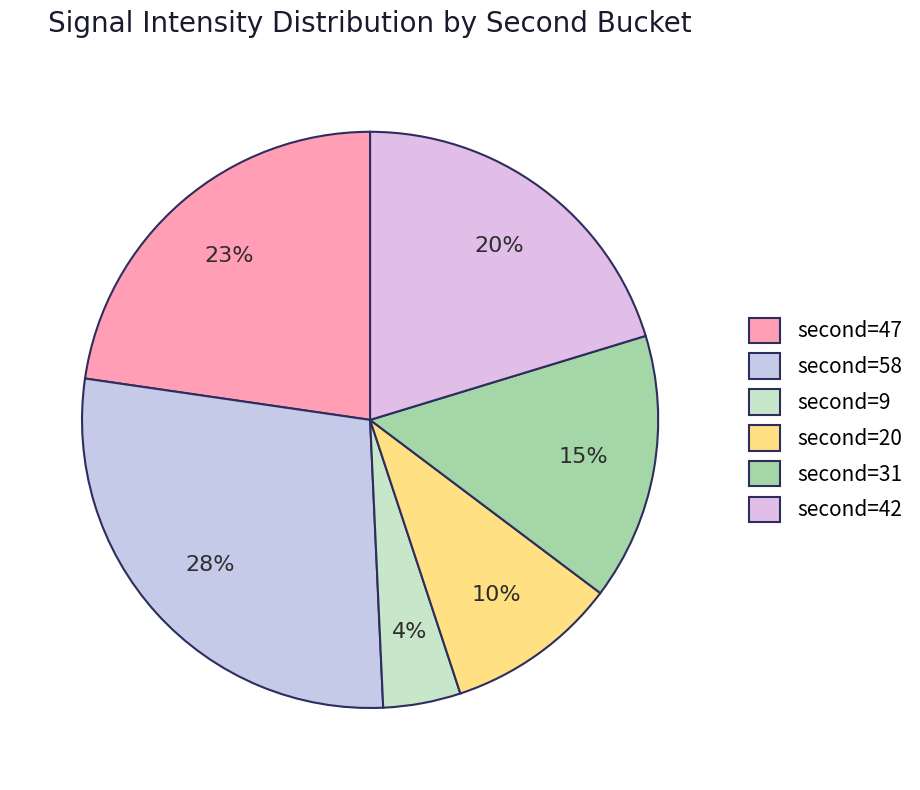

Count the number of slices in the pie.

6